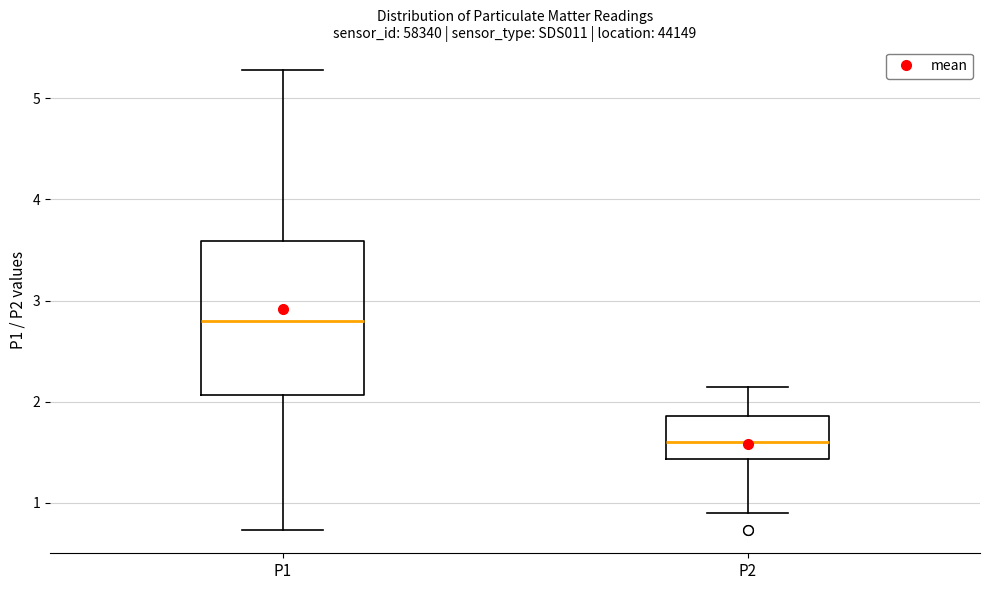

Reading left to right, transcribe this box plot: for each box, give where its median line is, the range the box spans, and where its two whiskers end, as read against the y-axis. The values are not printed on the chart, so give them approximately, as read against the axis.

P1: median 2.8, box 2.1 to 3.6, whiskers 0.7 to 5.3
P2: median 1.6, box 1.4 to 1.9, whiskers 0.9 to 2.2